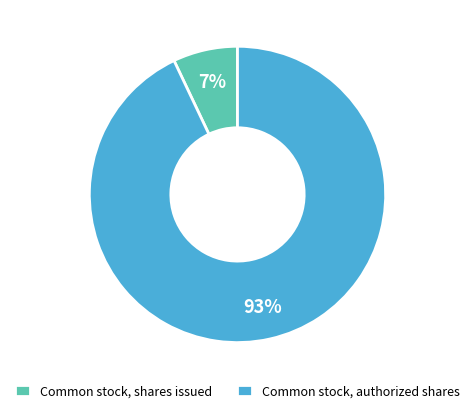

To the nearest percent, what is the combined percentage of Common stock, authorized shares and Common stock, shares issued?

100%